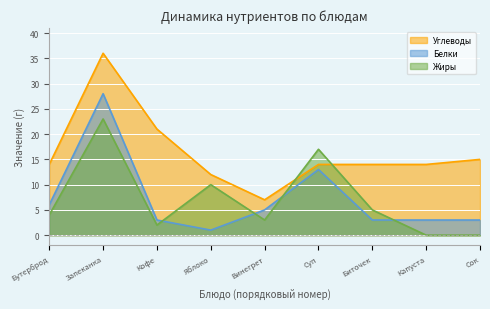

Which series has the largest range (max minus min)?

Углеводы